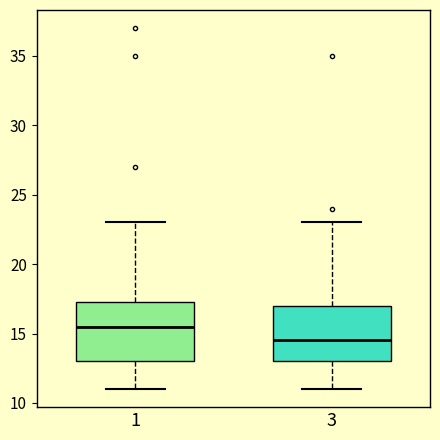

Where does the lower whisker of the box at x = 1 end on the y-axis? The values are not printed on the chart, so give them approximately, as read against the axis.

11.0